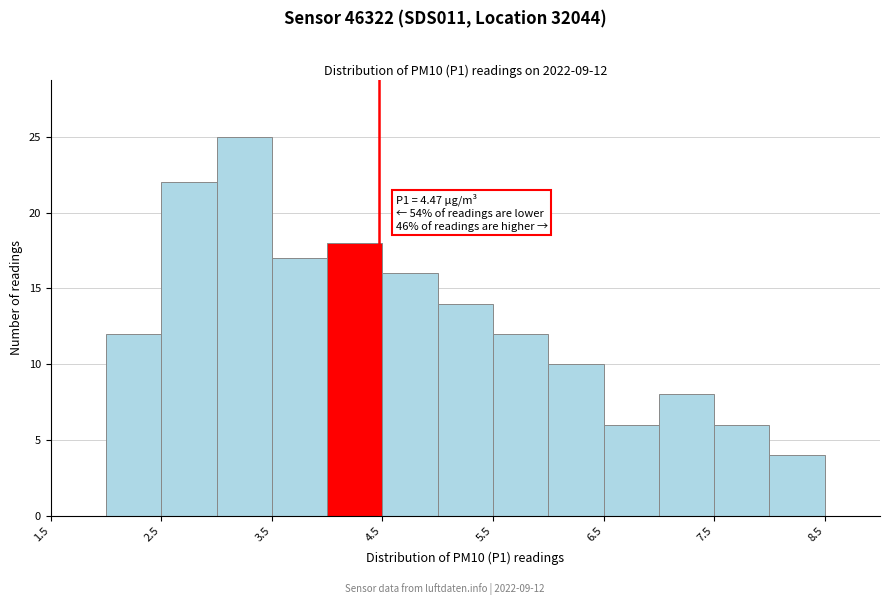

Which range on the x-axis has the tallest bar?

3.0 to 3.5